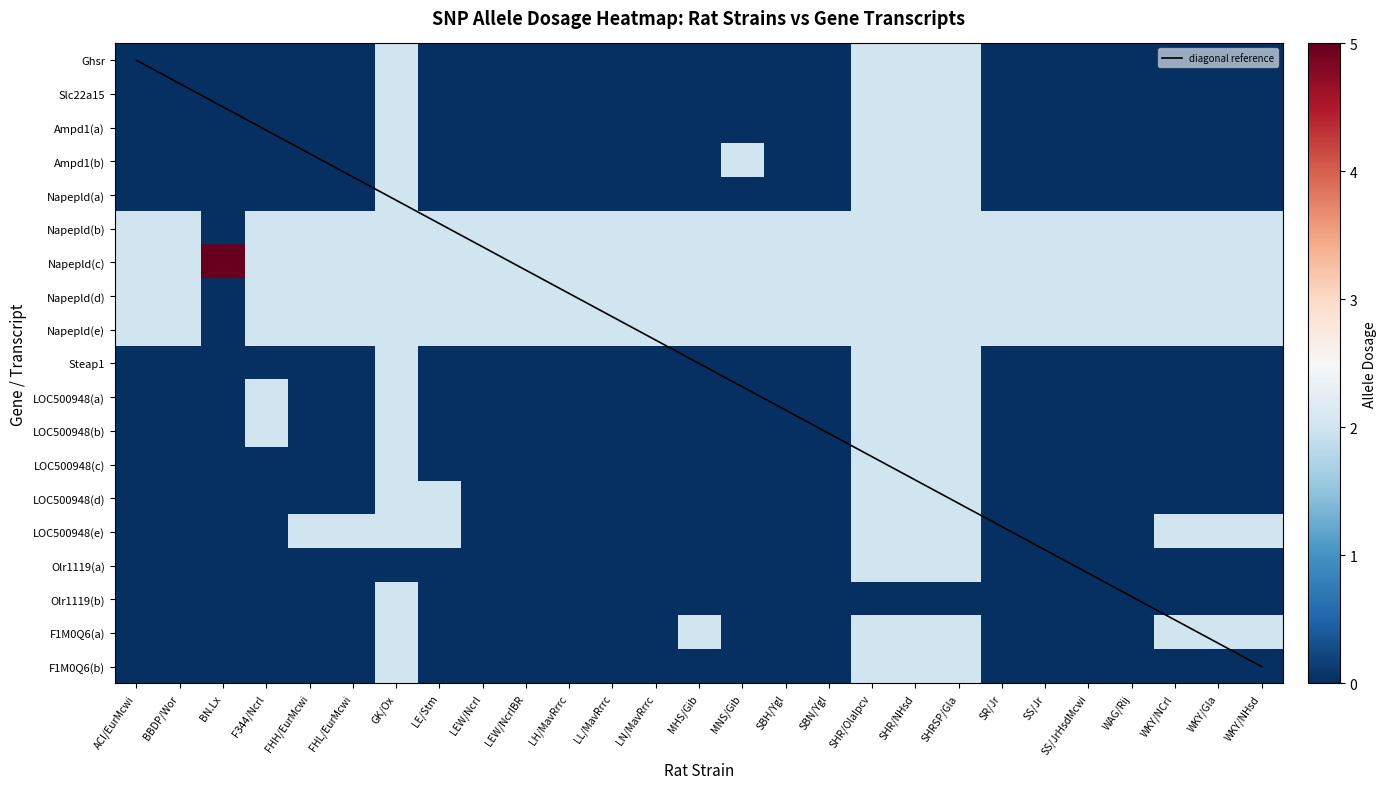

At which label does ACI/EurMcwi reach its peak?

GK/Ox